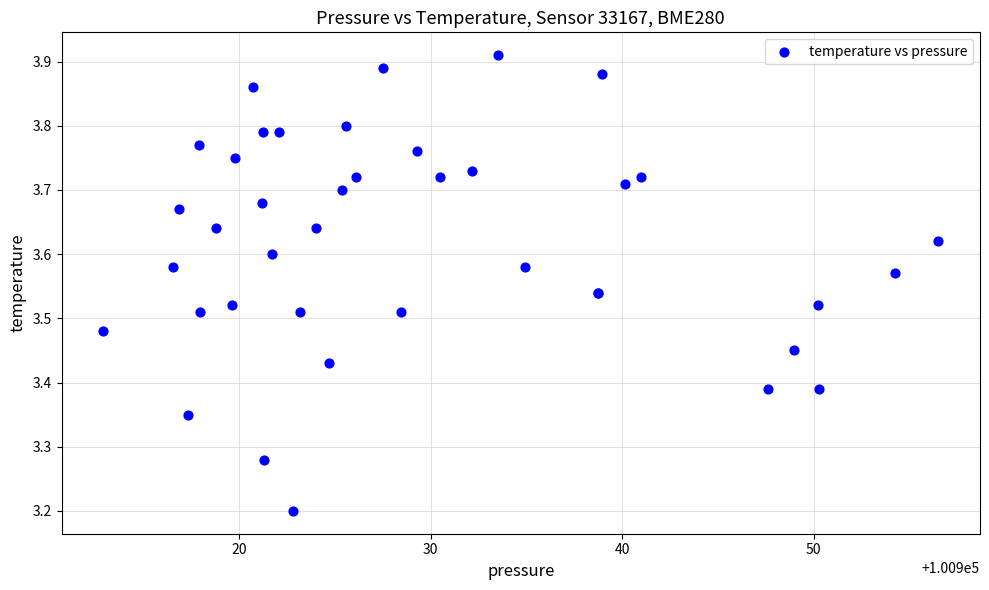

What Y value in the scatter plot is closest to 3?

3.2